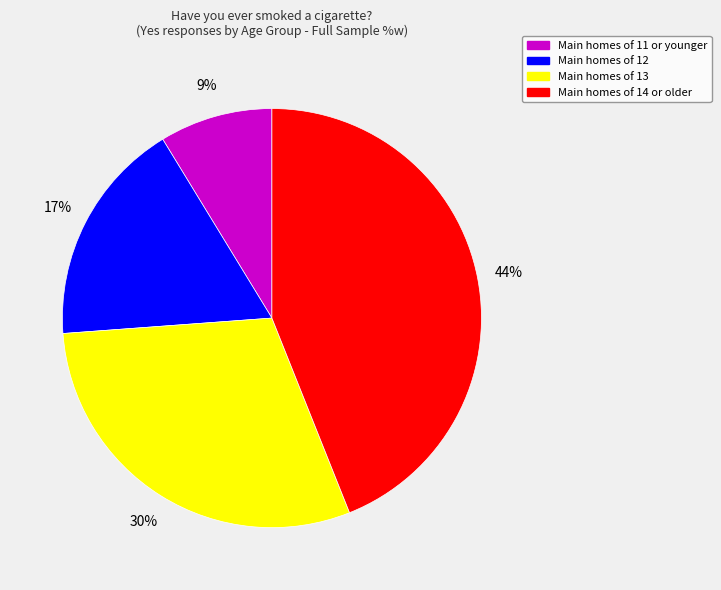

To the nearest percent, what is the average slice percentage?

25%